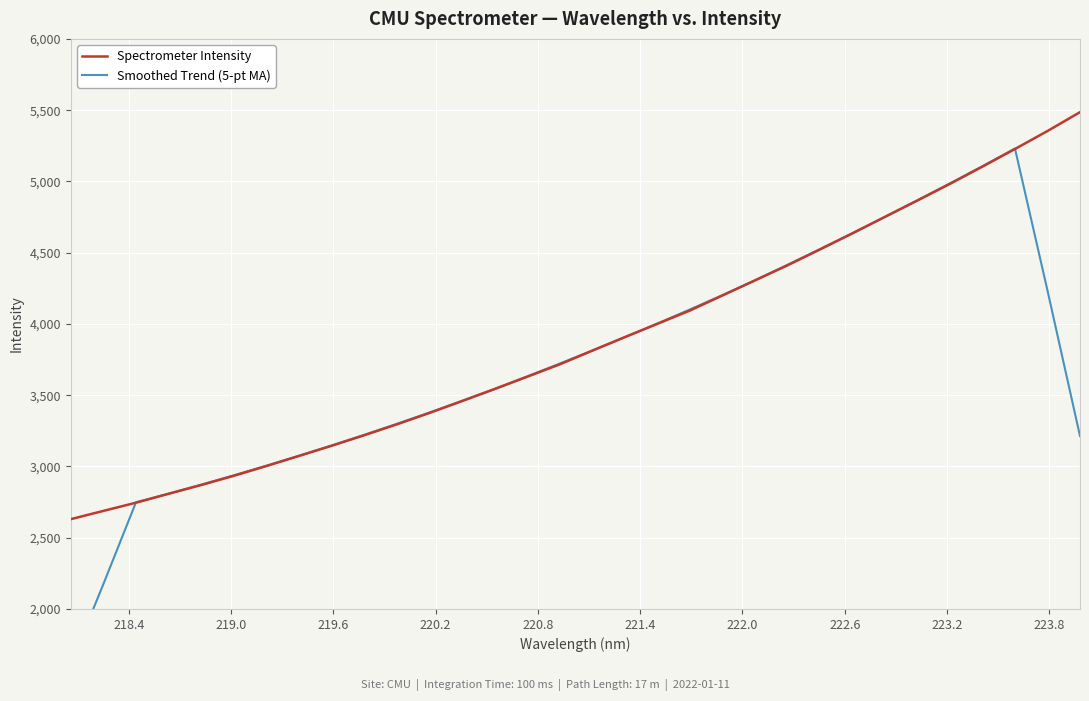

How many interior local peaks does the Smoothed Trend (5-pt MA) series have?

1